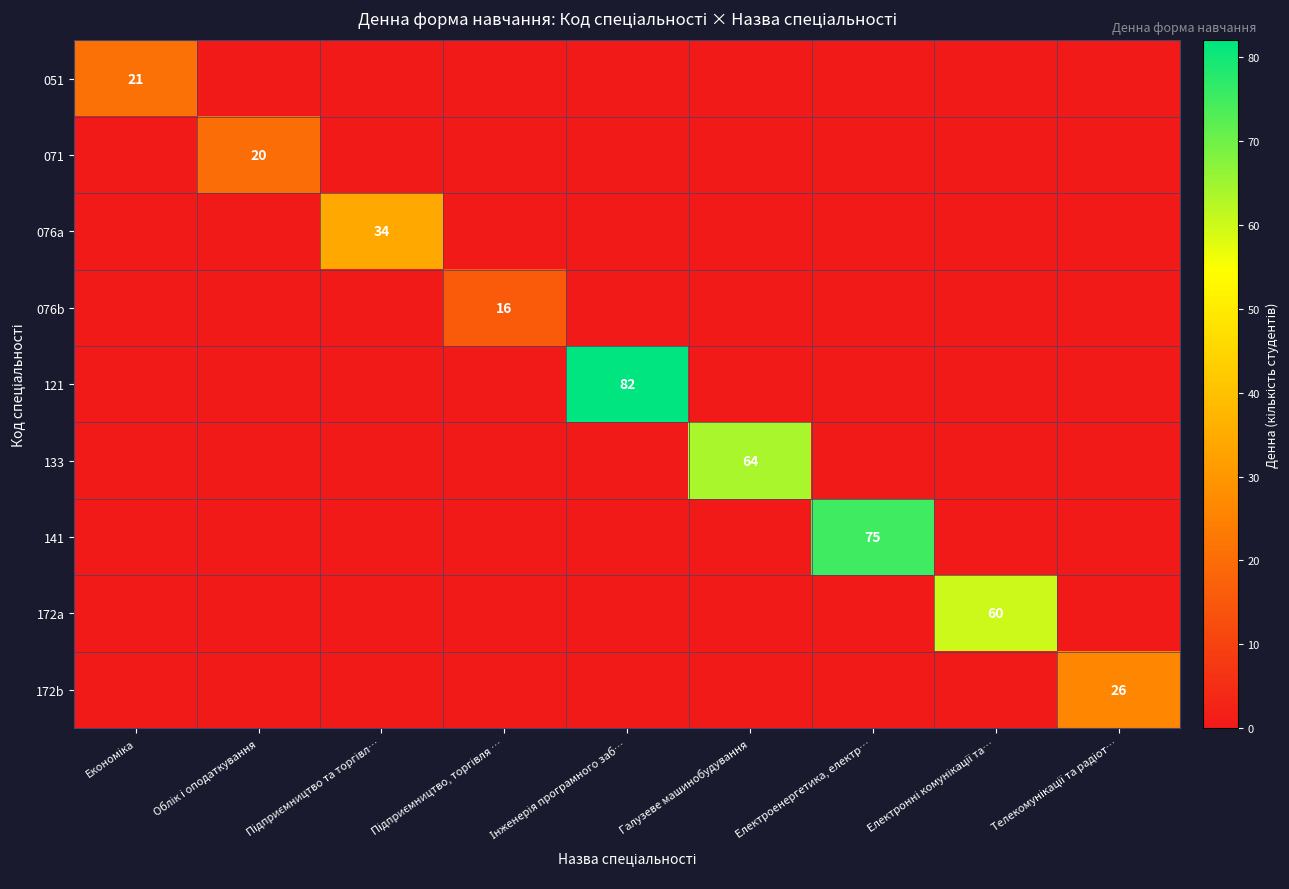

At Підприємництво та торгівл…, list the series in order from largest to smallest.

076a, 051, 071, 076b, 121, 133, 141, 172a, 172b